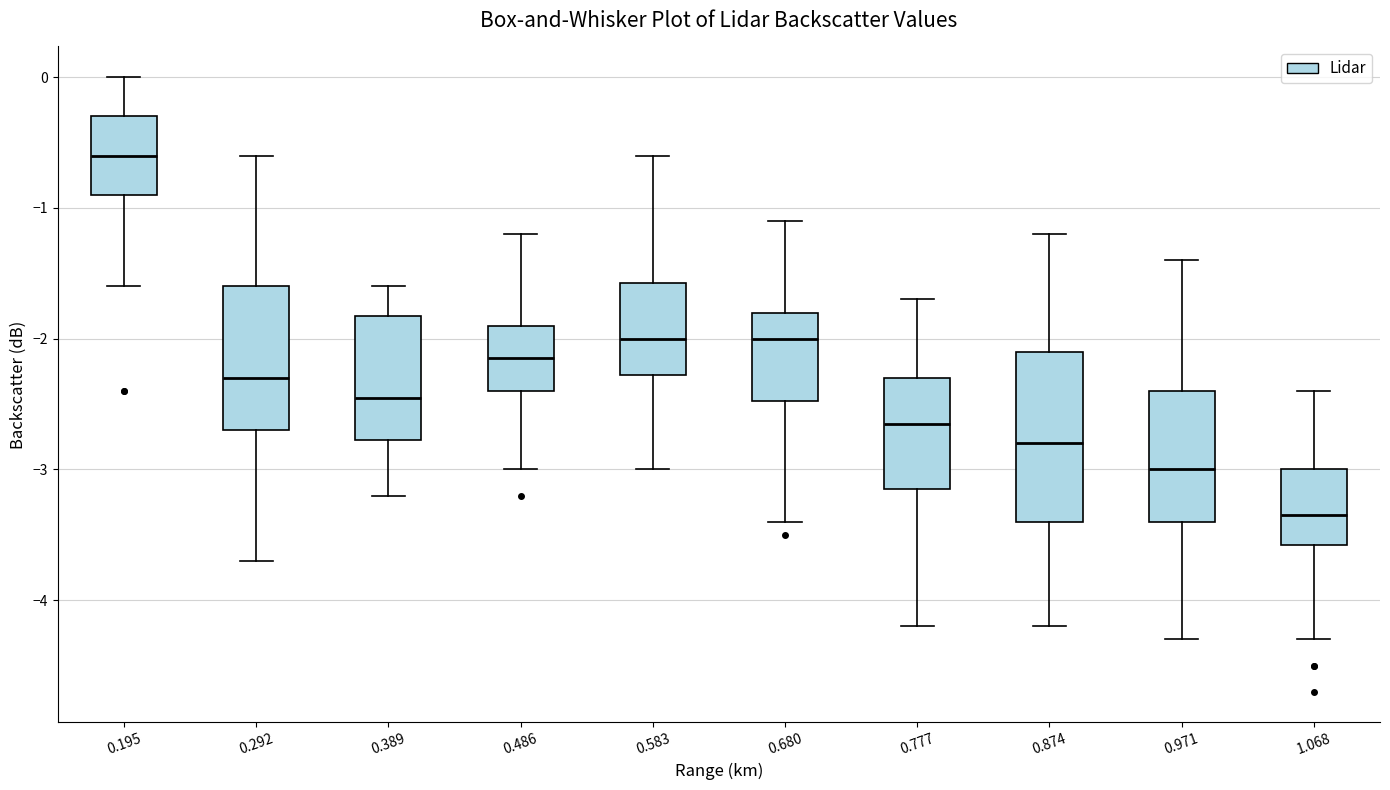

Reading left to right, read every box against the y-axis: the position of its median line, the range the box covers, and the ends of its whiskers. The values are not printed on the chart, so give them approximately, as read against the axis.

0.195: median -0.6, box -0.9 to -0.3, whiskers -1.6 to 0.0
0.292: median -2.3, box -2.7 to -1.6, whiskers -3.7 to -0.6
0.389: median -2.4, box -2.8 to -1.8, whiskers -3.2 to -1.6
0.486: median -2.1, box -2.4 to -1.9, whiskers -3.0 to -1.2
0.583: median -2.0, box -2.3 to -1.6, whiskers -3.0 to -0.6
0.680: median -2.0, box -2.5 to -1.8, whiskers -3.4 to -1.1
0.777: median -2.6, box -3.1 to -2.3, whiskers -4.2 to -1.7
0.874: median -2.8, box -3.4 to -2.1, whiskers -4.2 to -1.2
0.971: median -3.0, box -3.4 to -2.4, whiskers -4.3 to -1.4
1.068: median -3.3, box -3.6 to -3.0, whiskers -4.3 to -2.4